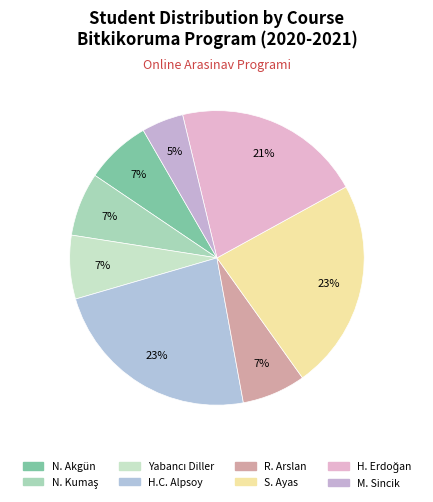

Count the number of slices in the pie.

8